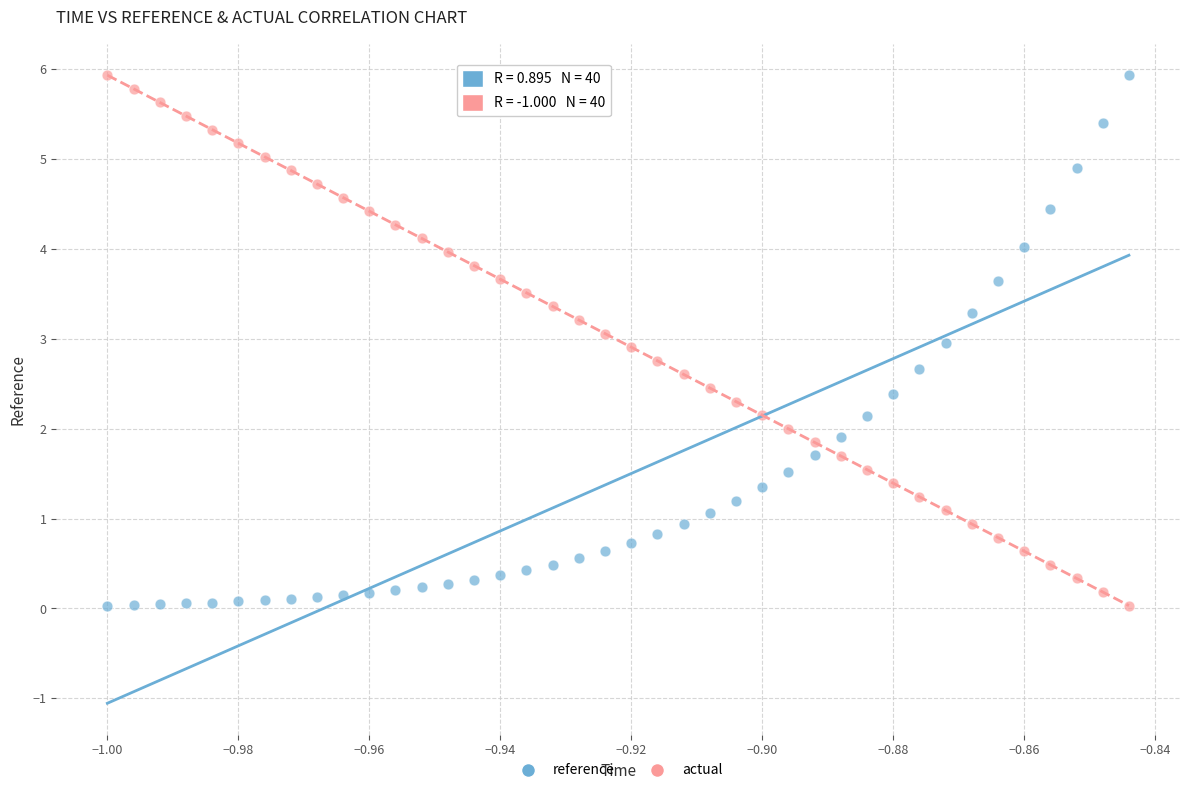

Across all data points, what is the range of Y values (max minus min)?

5.9